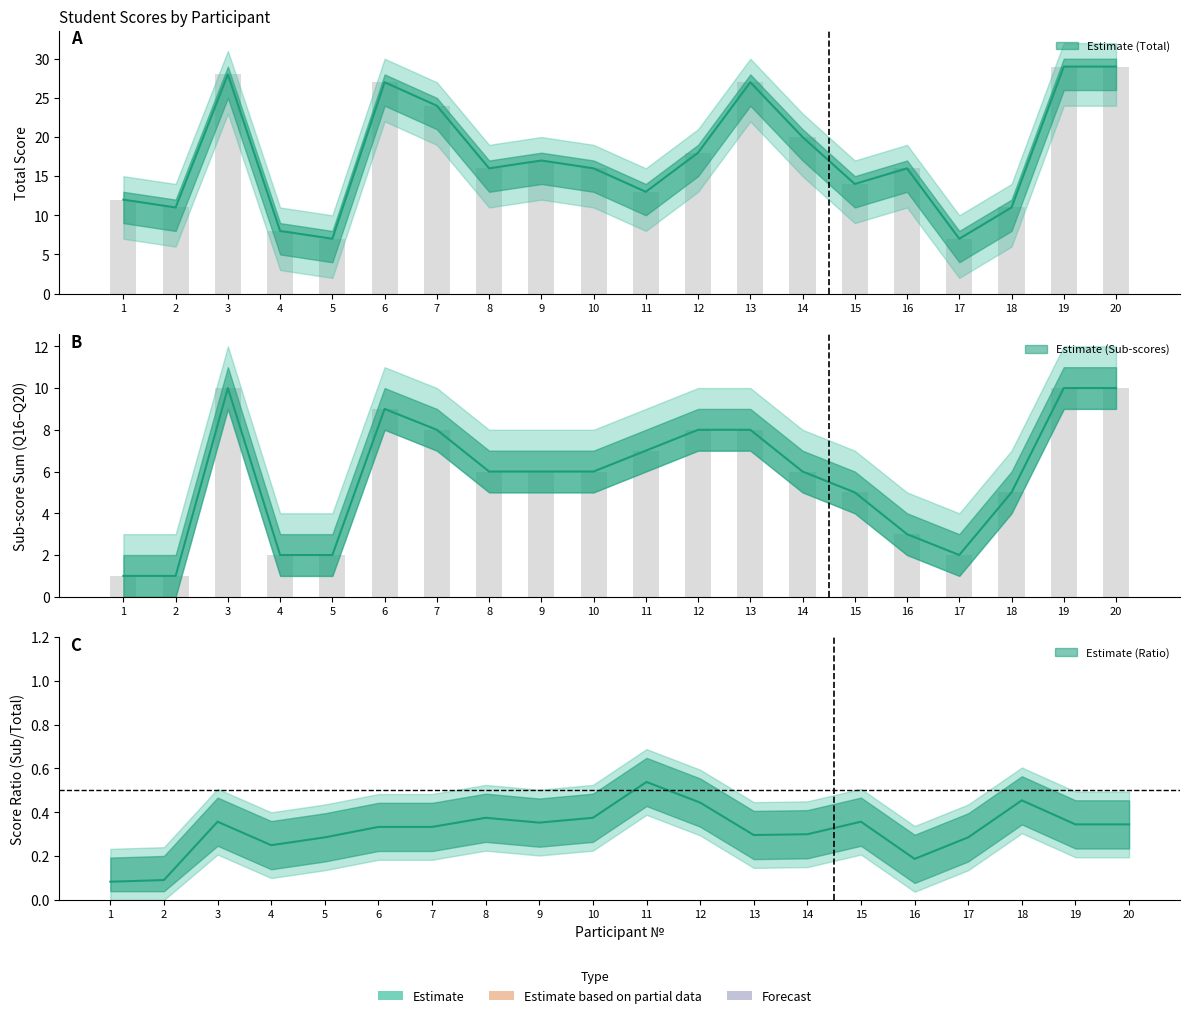

Between 6 and 19, which is larger?

19